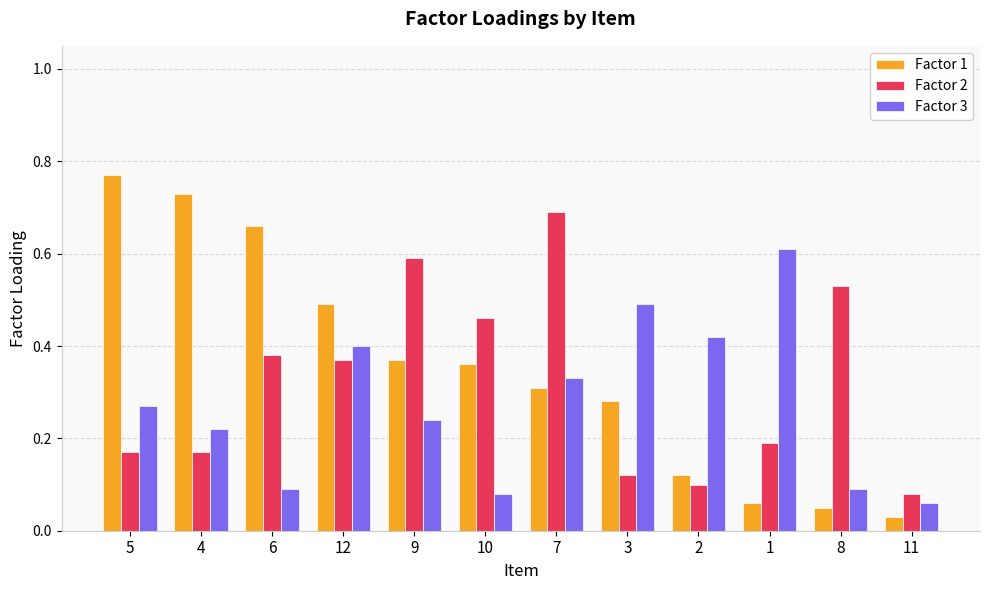

Which series changed the most between 6 and 7?

Factor 1